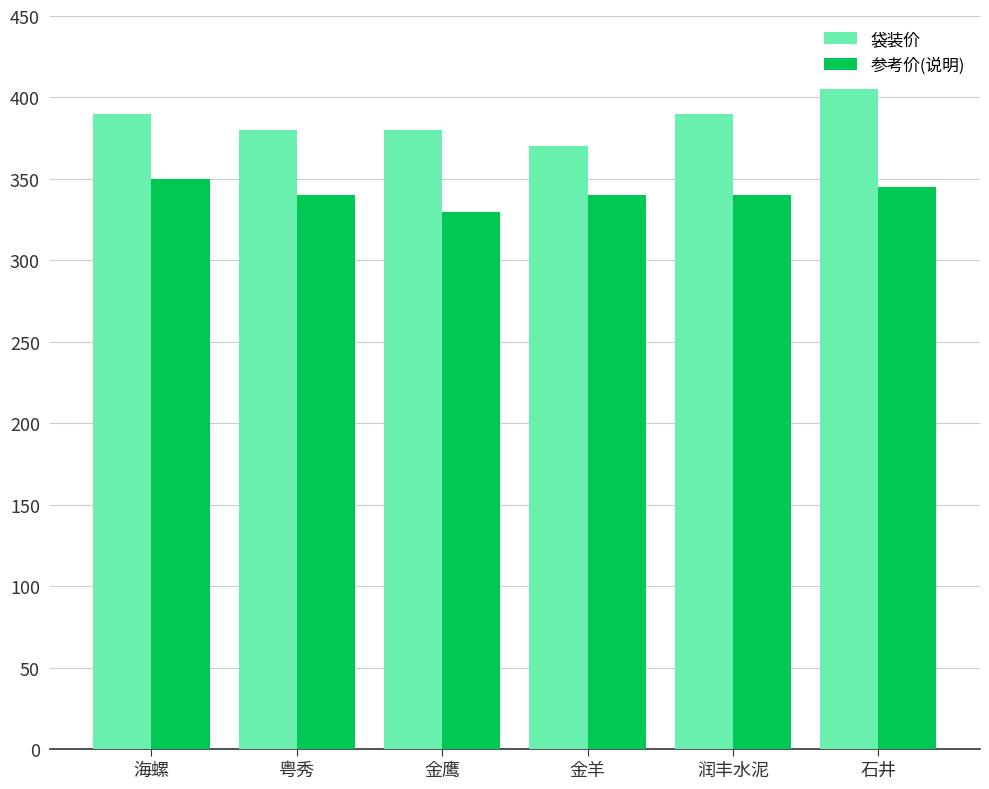

Reading left to right, list all the values displayed in this chart.

袋装价: 海螺=390	粤秀=380	金鹰=380	金羊=370	润丰水泥=390	石井=405
参考价(说明): 海螺=350	粤秀=340	金鹰=330	金羊=340	润丰水泥=340	石井=345